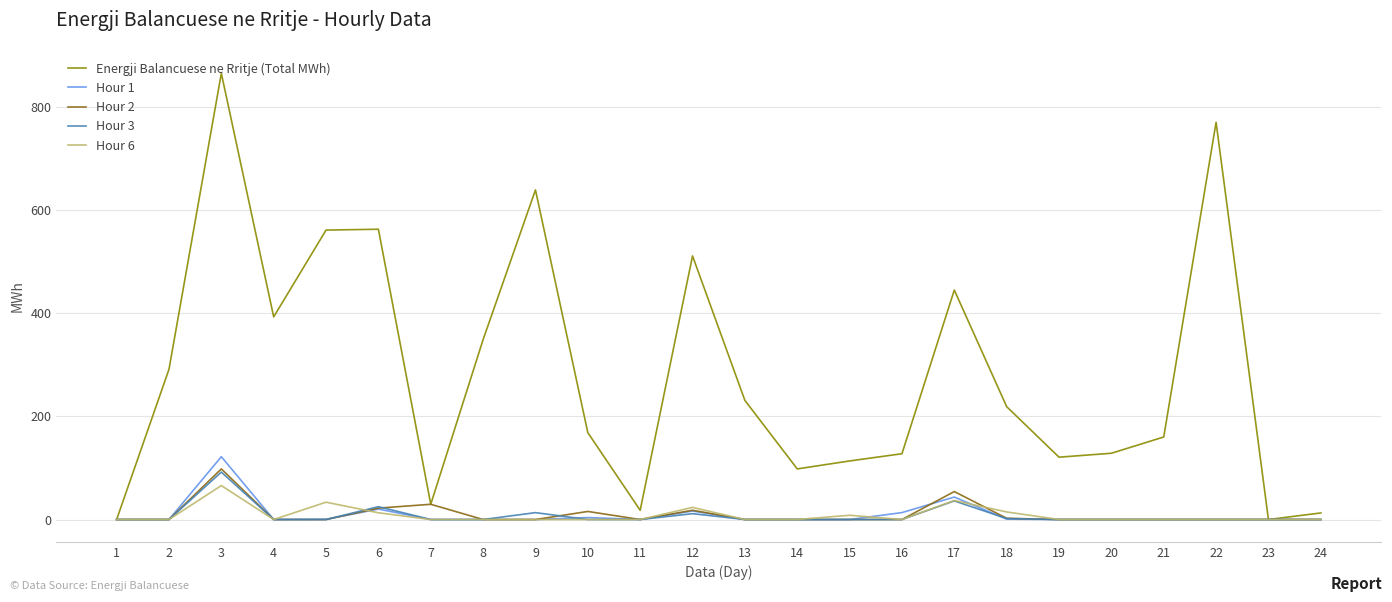

Reading right to left, what are all the values shown in this chart?

Energji Balancuese ne Rritje (Total MWh): 24=12.7	23=0.0	22=770.8	21=160.1	20=128.6	19=121.0	18=219.0	17=445.3	16=127.7	15=113.6	14=98.2	13=231.2	12=511.5	11=17.9	10=168.6	9=639.6	8=349.2	7=29.6	6=563.3	5=561.7	4=393.2	3=865.8	2=291.5	1=0.0
Hour 1: 24=0.0	23=0.0	22=0.0	21=0.0	20=0.0	19=0.0	18=0.8	17=43.6	16=13.4	15=0.0	14=0.0	13=0.0	12=16.5	11=0.0	10=3.8	9=0.0	8=0.0	7=0.0	6=20.3	5=0.3	4=0.0	3=121.9	2=0.0	1=0.0
Hour 2: 24=0.0	23=0.0	22=0.0	21=0.0	20=0.0	19=0.0	18=2.4	17=54.3	16=0.0	15=0.0	14=0.0	13=0.0	12=18.0	11=0.0	10=15.7	9=0.0	8=0.0	7=29.6	6=22.1	5=0.0	4=0.0	3=98.2	2=0.0	1=0.0
Hour 3: 24=0.0	23=0.0	22=0.0	21=0.0	20=0.0	19=0.0	18=1.9	17=36.1	16=0.0	15=0.0	14=0.0	13=0.0	12=11.3	11=0.0	10=0.0	9=13.4	8=0.0	7=0.0	6=24.9	5=0.0	4=0.0	3=92.0	2=0.0	1=0.0
Hour 6: 24=0.0	23=0.0	22=0.0	21=0.0	20=0.0	19=0.0	18=14.7	17=36.9	16=0.0	15=8.2	14=0.0	13=0.0	12=23.5	11=0.0	10=0.0	9=0.0	8=0.0	7=0.0	6=13.1	5=33.6	4=0.0	3=65.9	2=0.0	1=0.0